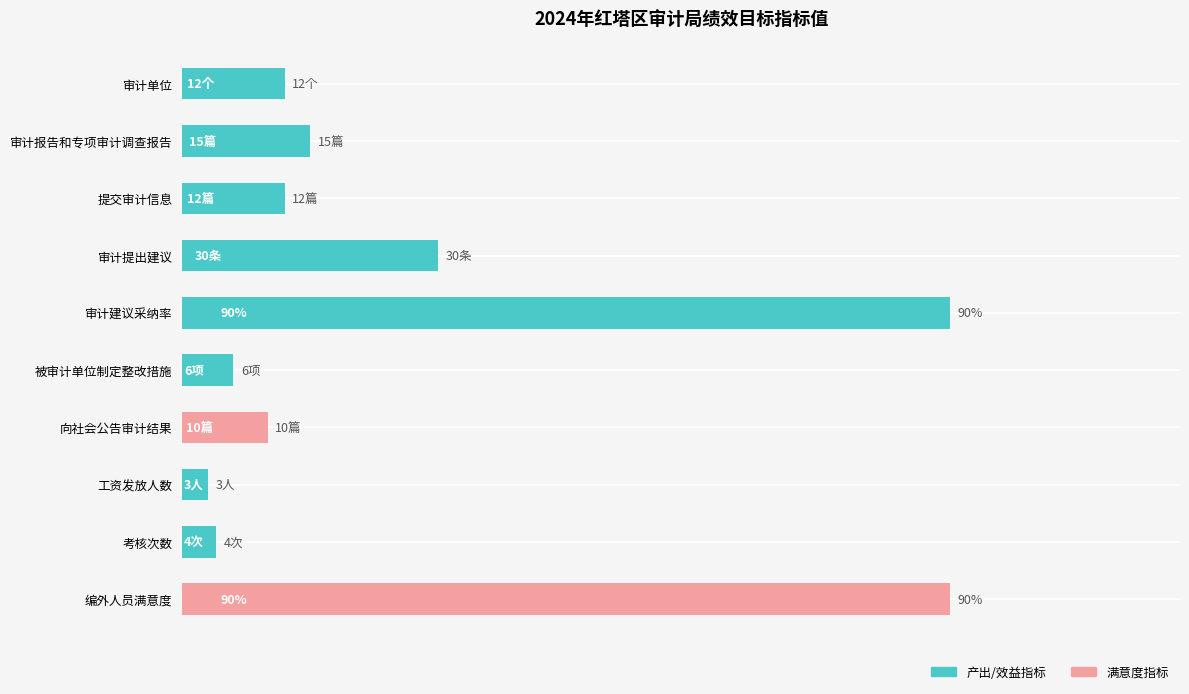

At which label is the value closest to 46?

审计提出建议